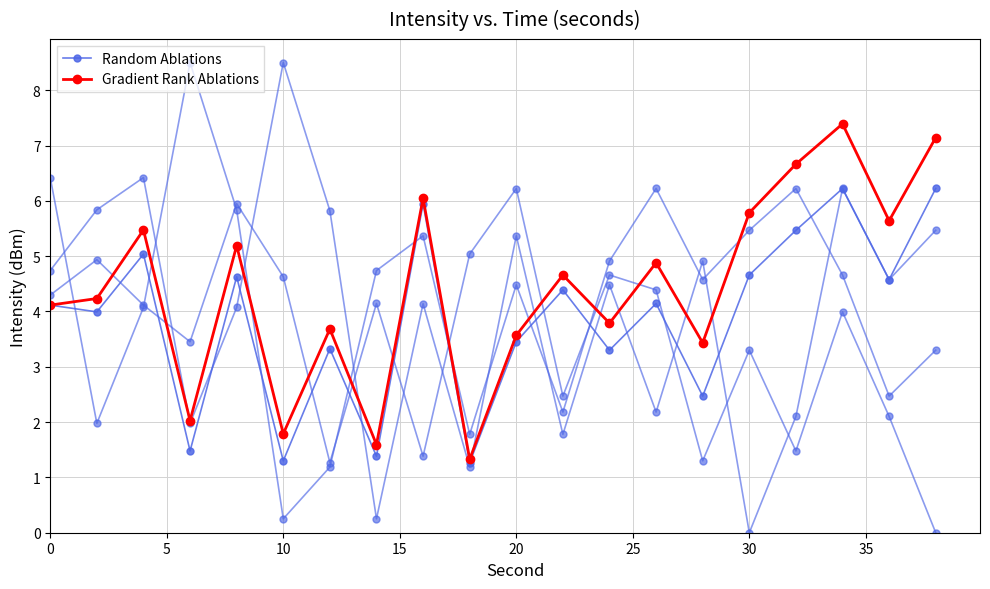

What is the average value of the Random Ablations series?

3.9